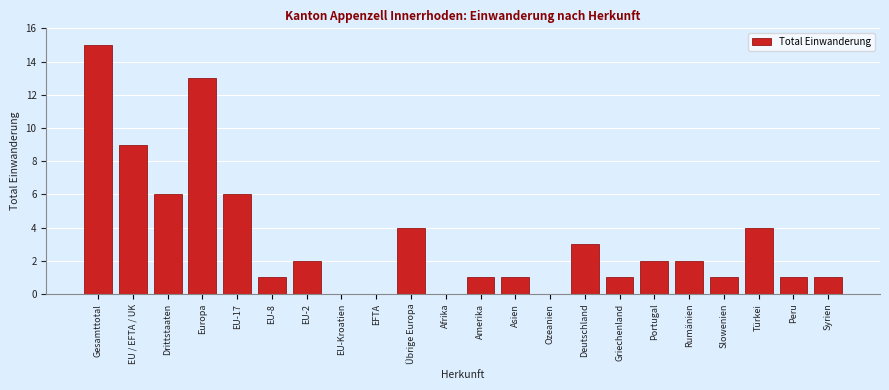

Reading right to left, list all the values displayed in this chart.

Syrien=1	Peru=1	Türkei=4	Slowenien=1	Rumänien=2	Portugal=2	Griechenland=1	Deutschland=3	Ozeanien=0	Asien=1	Amerika=1	Afrika=0	Übrige Europa=4	EFTA=0	EU-Kroatien=0	EU-2=2	EU-8=1	EU-17=6	Europa=13	Drittstaaten=6	EU / EFTA / UK=9	Gesamttotal=15